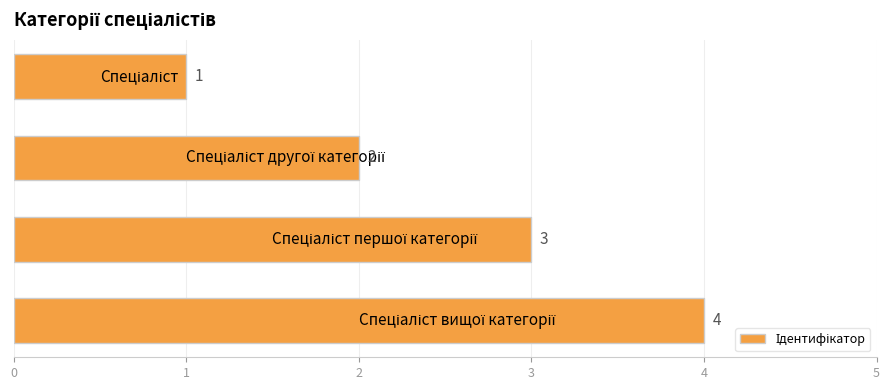

What is the value of the 3rd bar from the top?

3